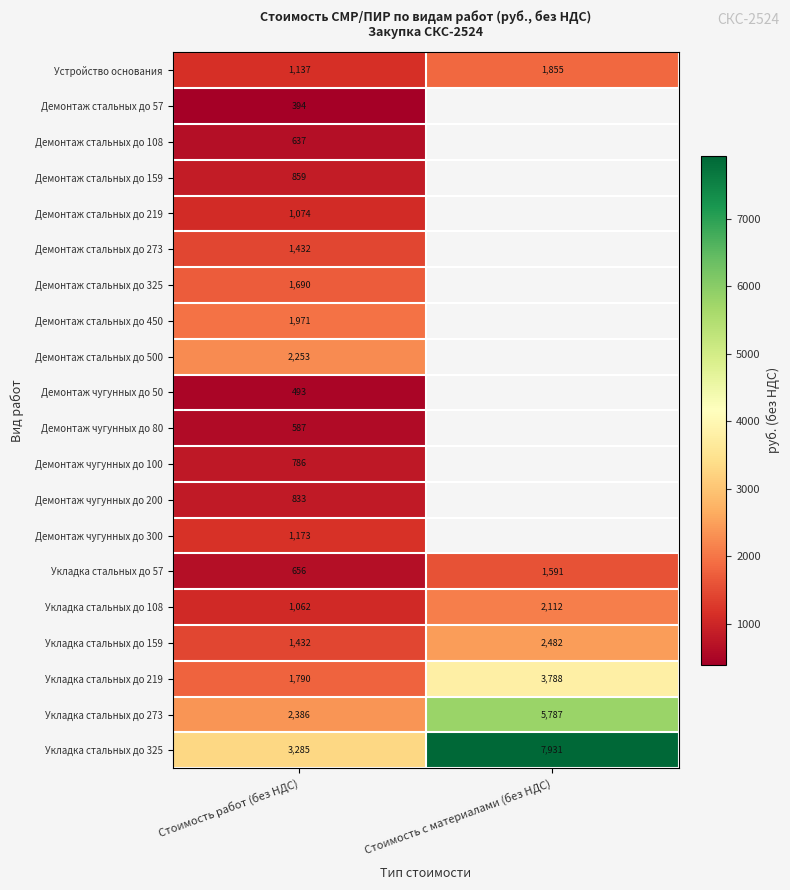

Count the number of categories in the chart.

2